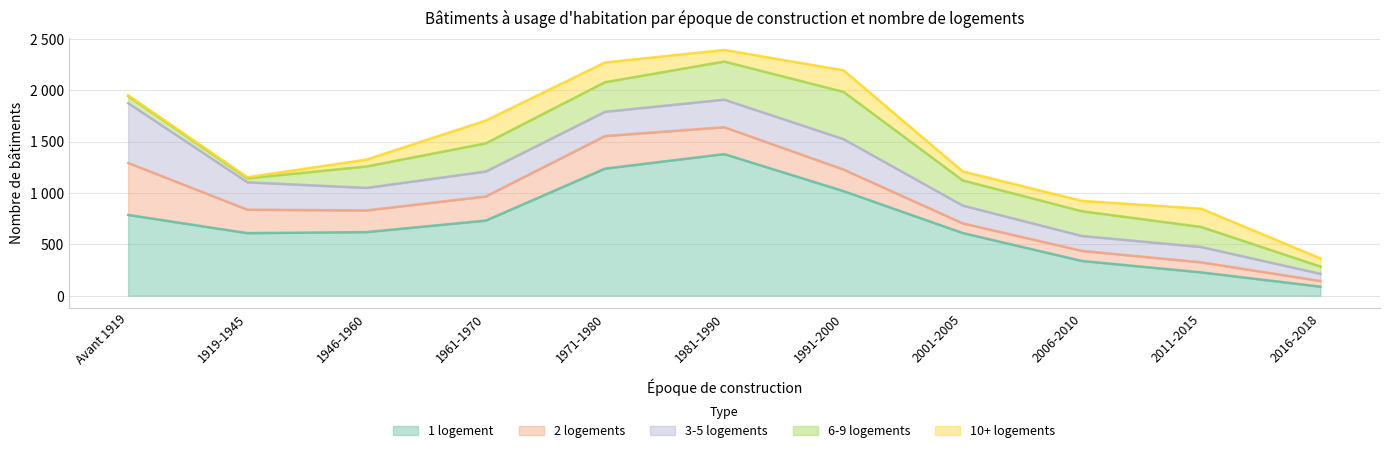

Which has a higher value, 2016-2018 or 1961-1970?

1961-1970